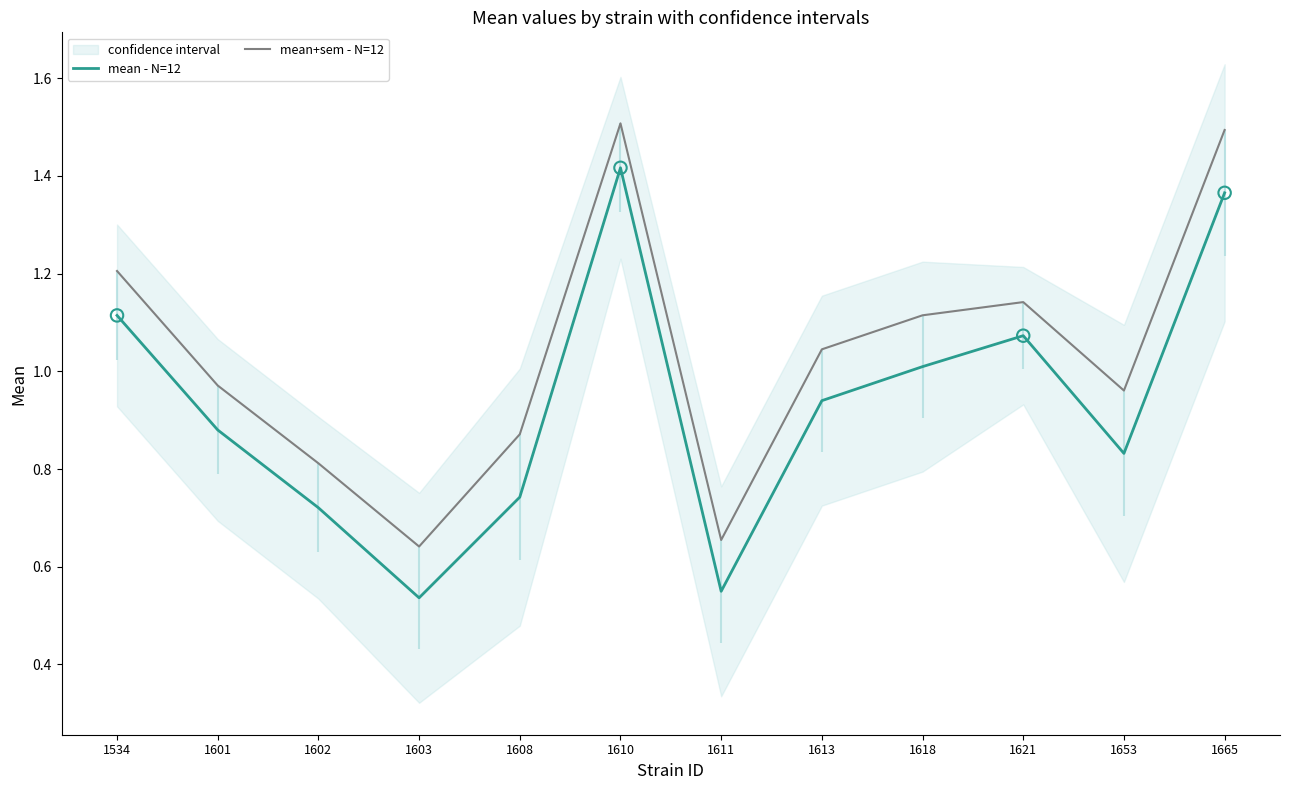

What are all the series names shown in the legend?

mean - N=12, mean+sem - N=12